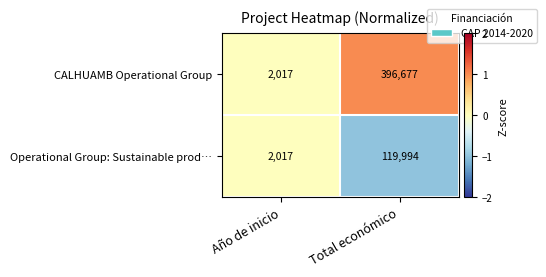

True or false: Operational Group: Sustainable prod… has a value of 175824 at Total económico.

False